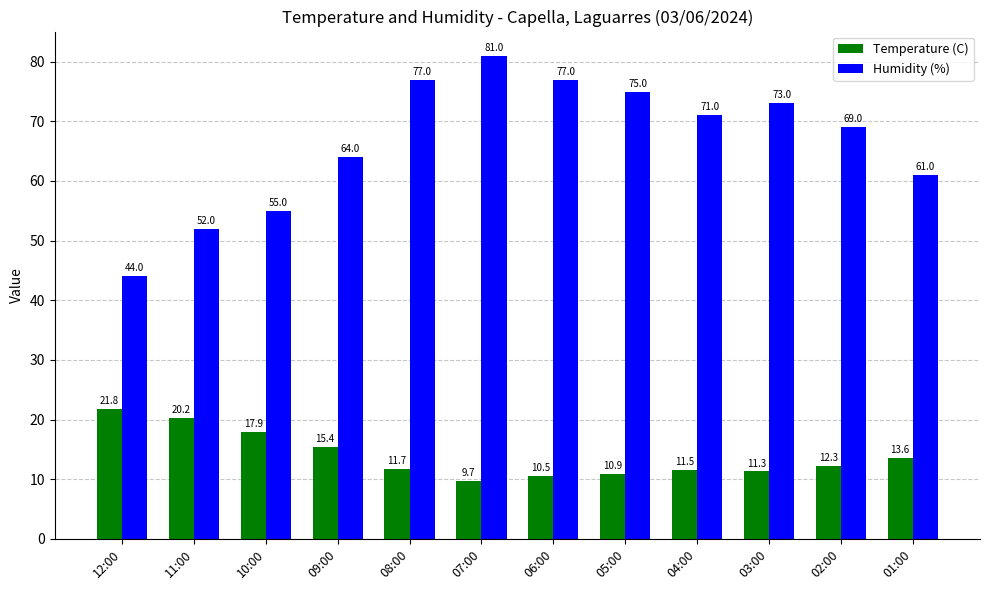

How many values in the Temperature (C) series exceed 12?

6